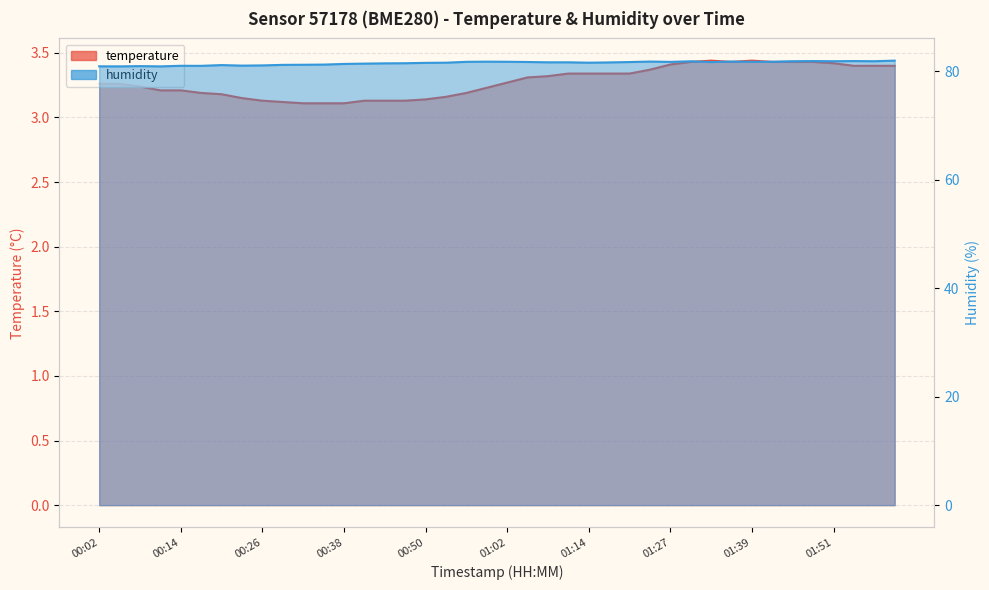

Which category has the highest value across all series?

02:00